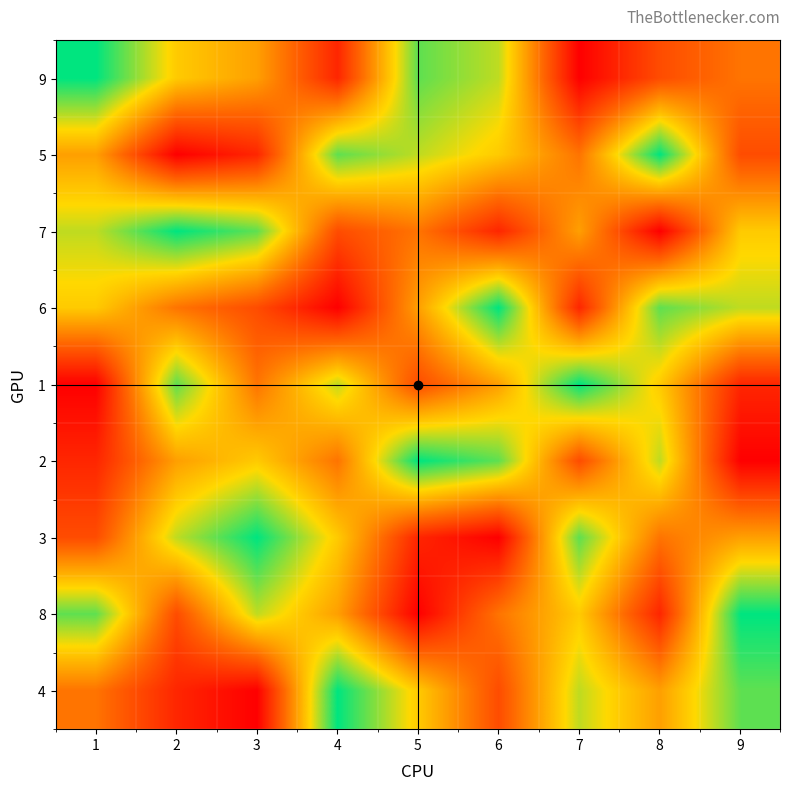

Between 2 and 6, which is larger?

6